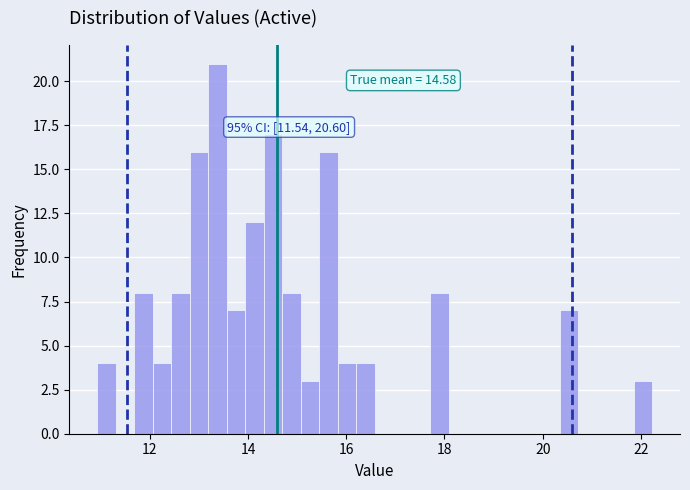

Around what value on the x-axis is the tallest bar? Give the approximate position of its centre, as read against the axis.

13.4